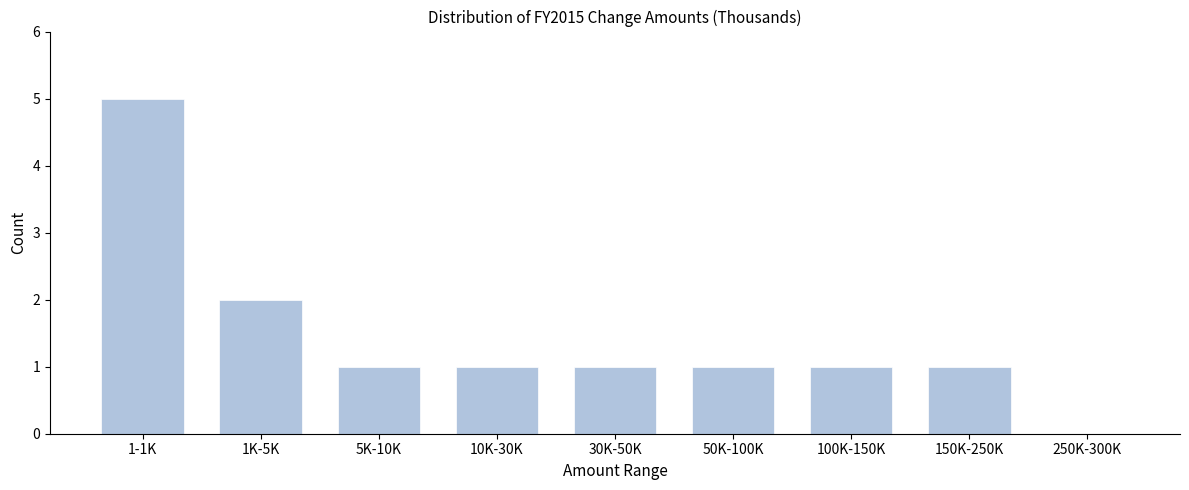

Reading left to right, list all the values displayed in this chart.

1-1K=5	1K-5K=2	5K-10K=1	10K-30K=1	30K-50K=1	50K-100K=1	100K-150K=1	150K-250K=1	250K-300K=0